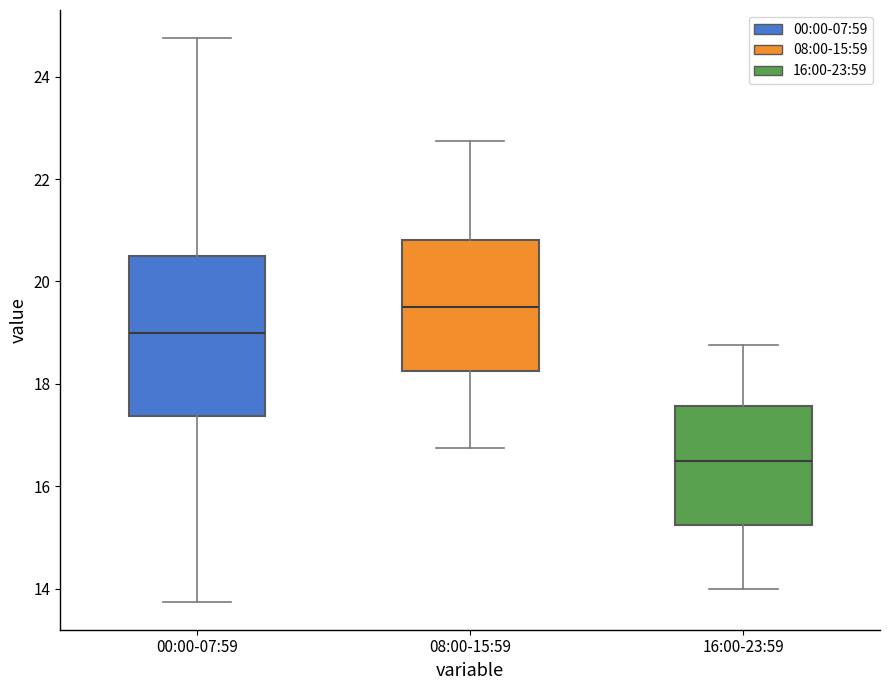

Comparing the boxes themselves (not the whiskers), which one is the tallest?

00:00-07:59